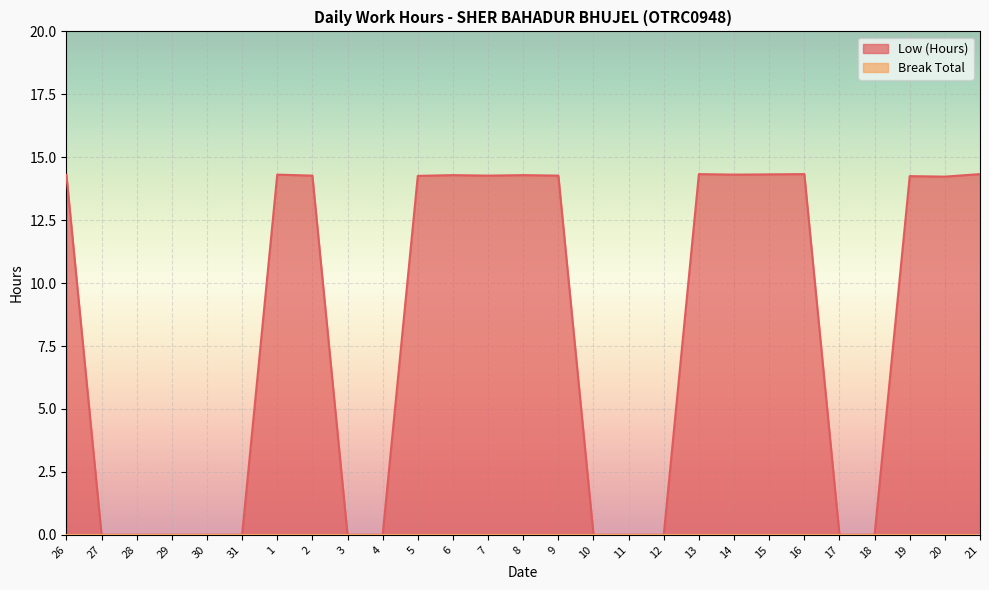

Reading right to left, what are all the values shown in this chart?

14.3	14.2	14.2	0.0	0.0	14.3	14.3	14.3	14.3	0.0	0.0	0.0	14.3	14.3	14.3	14.3	14.3	0.0	0.0	14.3	14.3	0.0	0.0	0.0	0.0	0.0	14.3